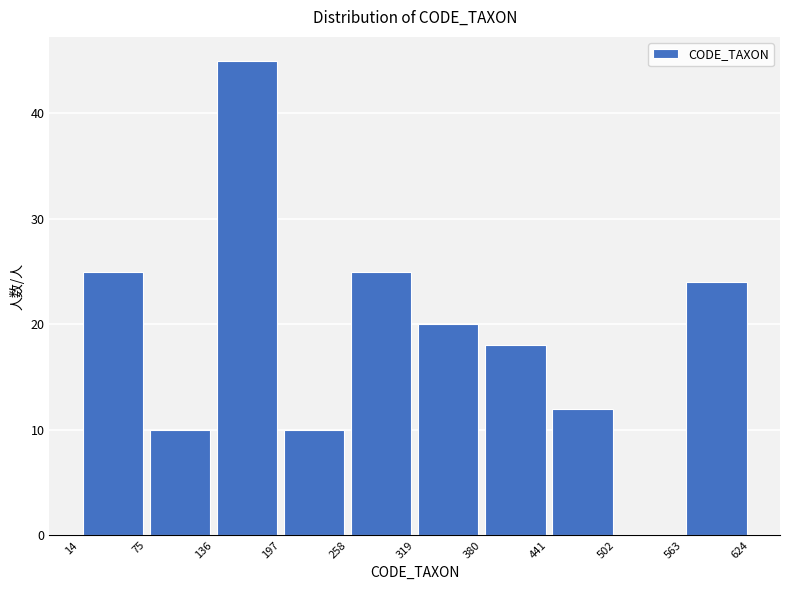

Over which range of the x-axis is the bar tallest?

136 to 197